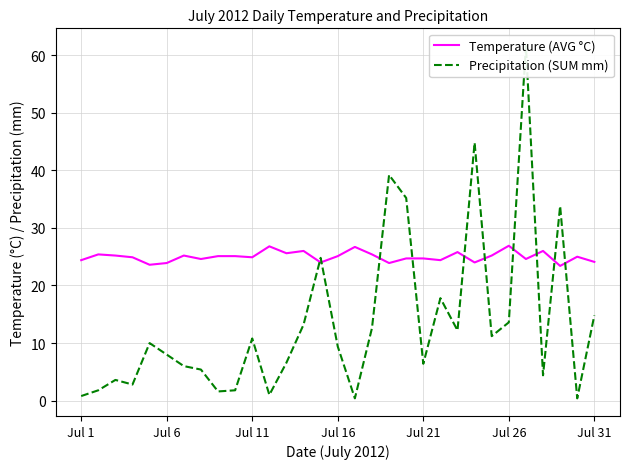

What is the sum of the Temperature (AVG °C) values at 12 and 29?

50.6